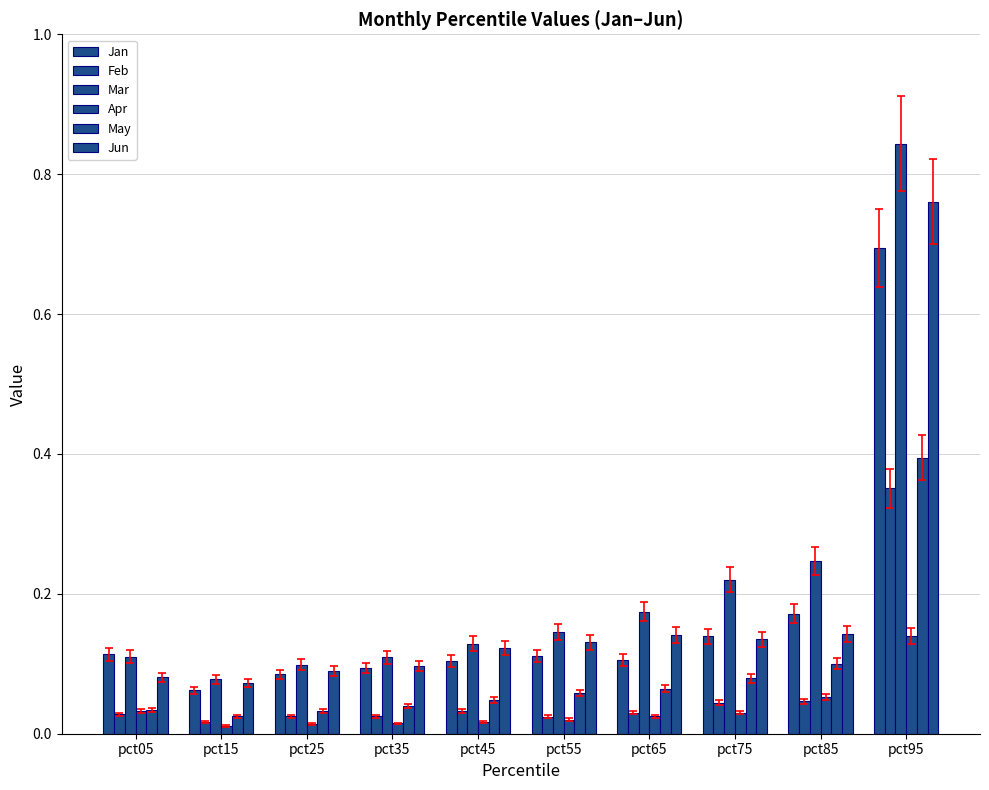

What is the total value across all series at pct65?

0.5